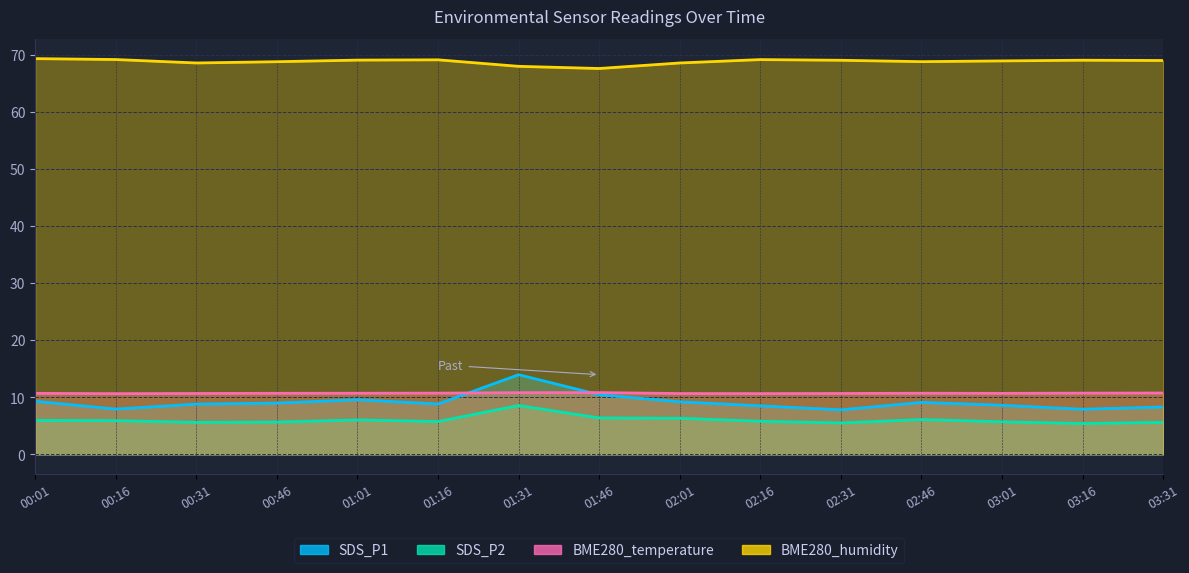

Reading right to left, what are all the values shown in this chart?

SDS_P1: 8.3	7.9	8.6	9.1	7.8	8.5	9.2	10.4	13.9	8.8	9.6	9.0	8.8	7.9	9.3
SDS_P2: 5.6	5.4	5.7	6.1	5.5	5.8	6.3	6.4	8.6	5.8	6.0	5.7	5.6	5.9	6.0
BME280_temperature: 10.7	10.7	10.7	10.7	10.7	10.6	10.7	10.8	10.8	10.7	10.7	10.7	10.7	10.6	10.7
BME280_humidity: 69.0	69.0	68.9	68.8	69.0	69.1	68.5	67.5	67.9	69.1	69.0	68.7	68.5	69.1	69.3